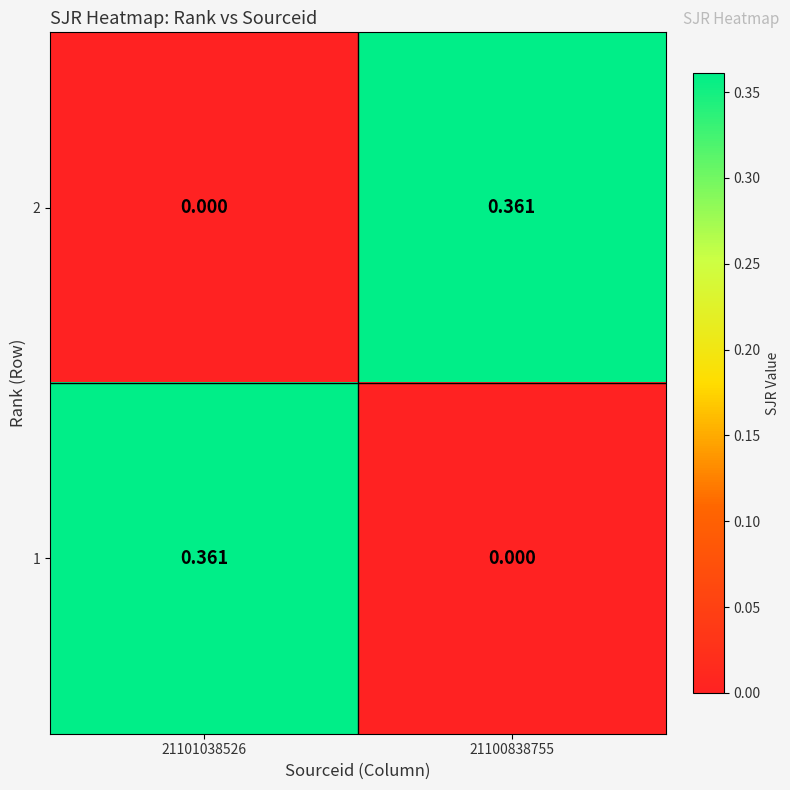

Reading left to right, list all the values displayed in this chart.

2: 21101038526=0.0	21100838755=0.4
1: 21101038526=0.4	21100838755=0.0